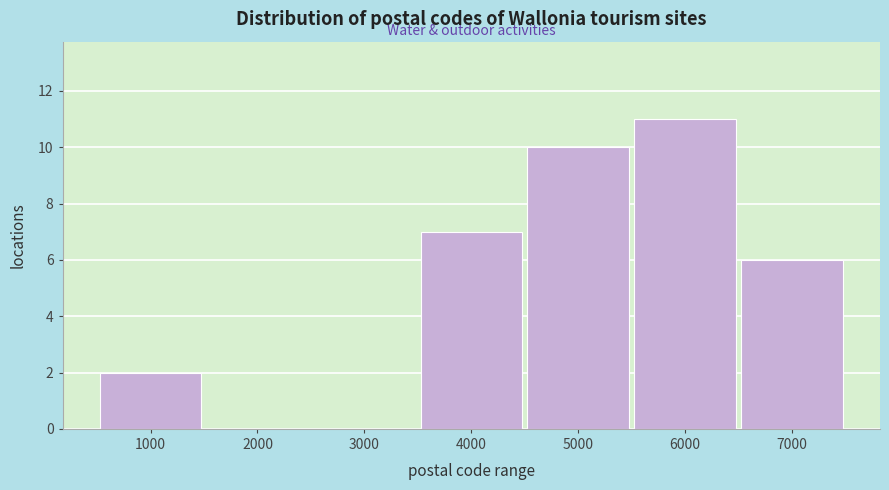

Reading left to right, extract all data points from this chart.

1000=2	2000=0	3000=0	4000=7	5000=10	6000=11	7000=6